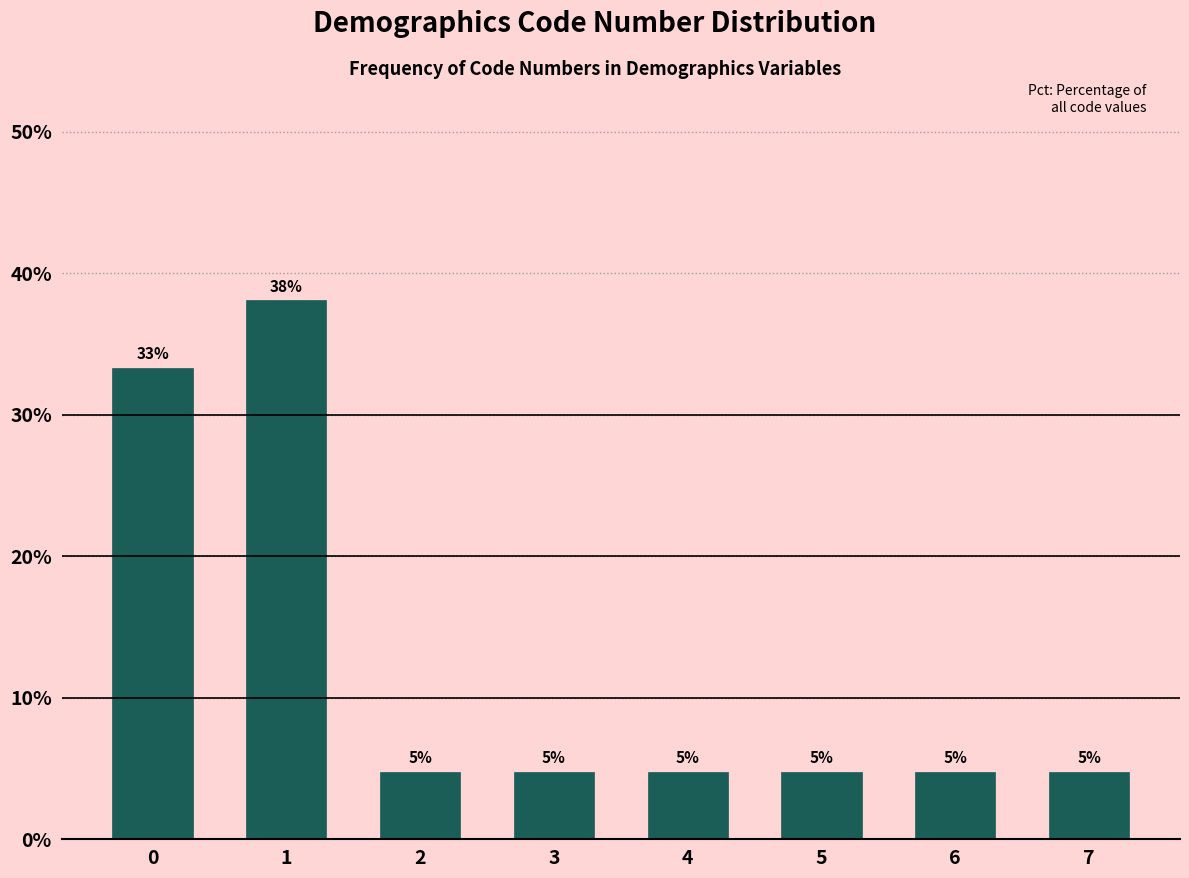

How many bars are there in total?

8